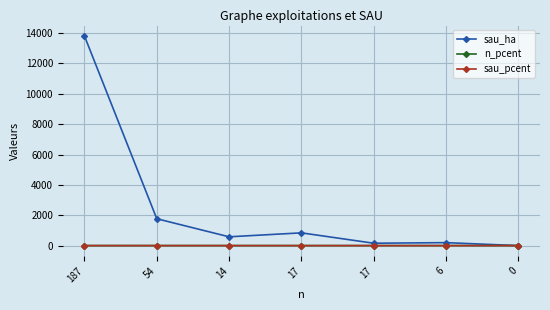

Does the chart have visible grid lines?

Yes